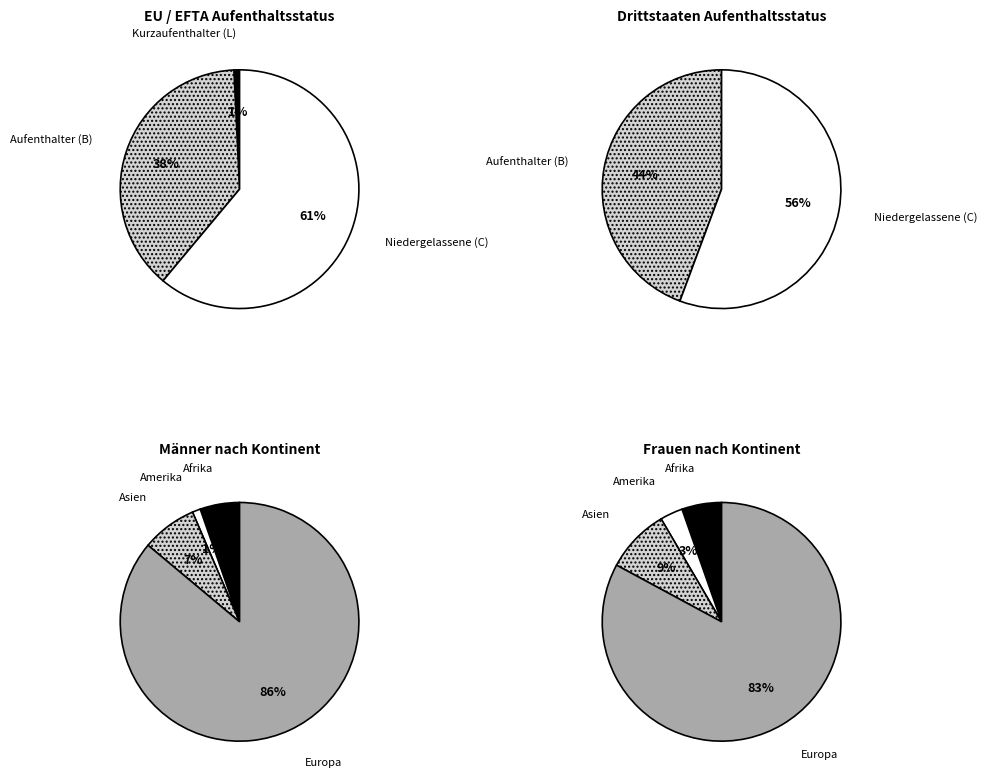

Is there a majority slice in this chart?

Yes